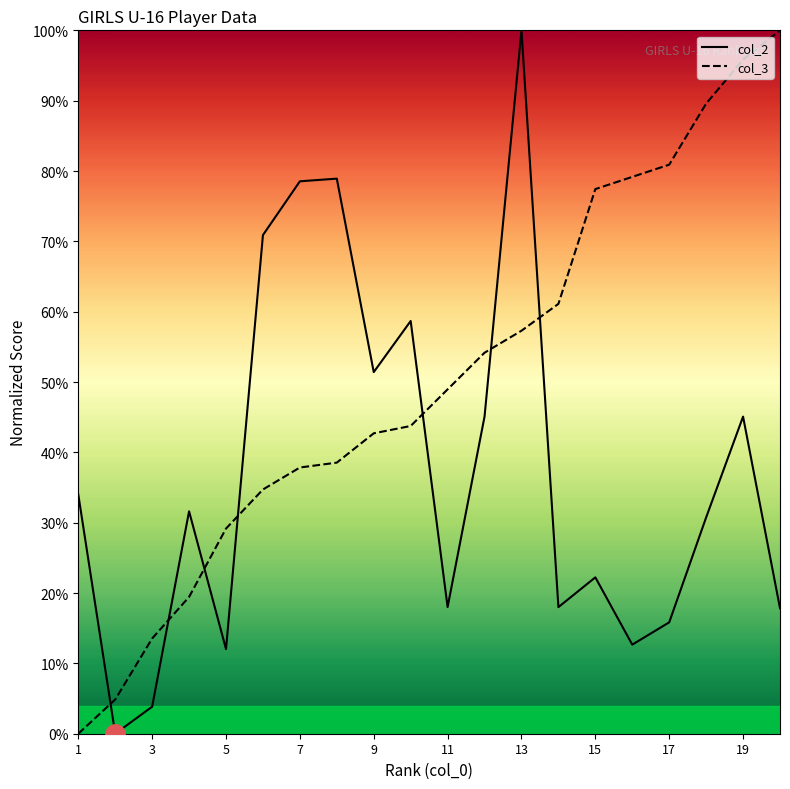

The col_3 series shows 34.5 at 13. True or false?

False